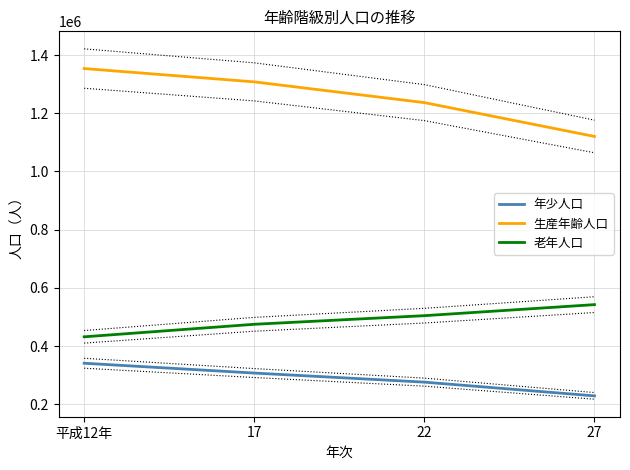

True or false: 老年人口 has more than 1 interior local peaks.

False